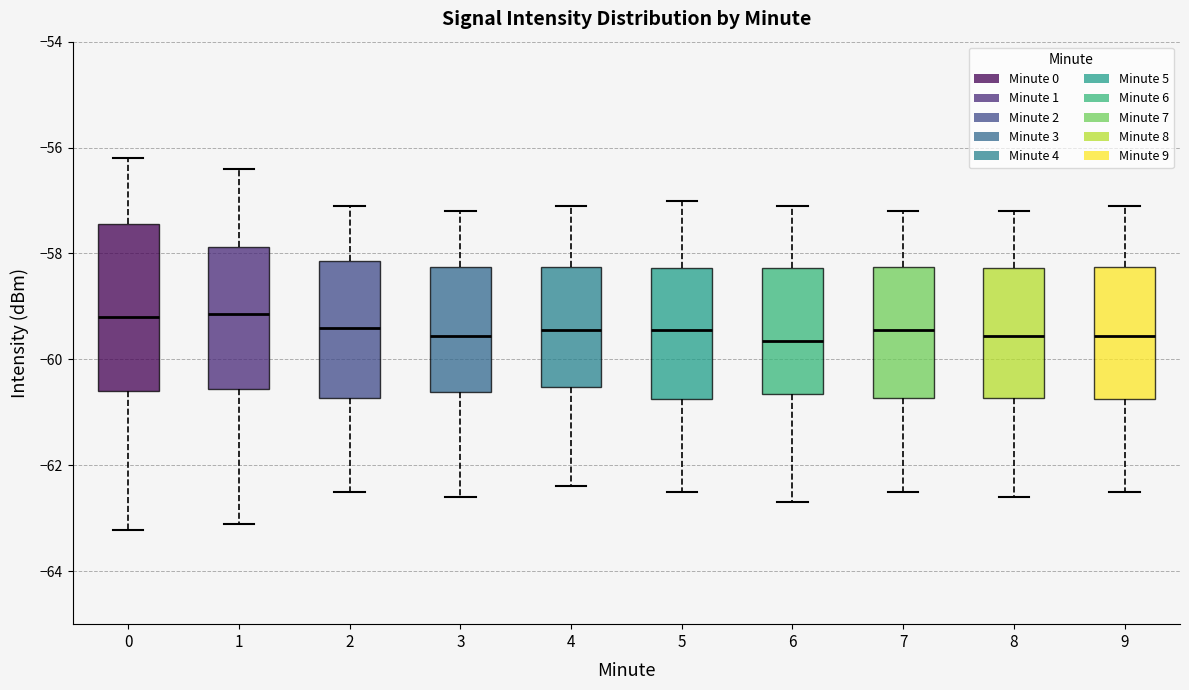

Where does the lower whisker of the box at x = 0 end on the y-axis? The values are not printed on the chart, so give them approximately, as read against the axis.

-63.2